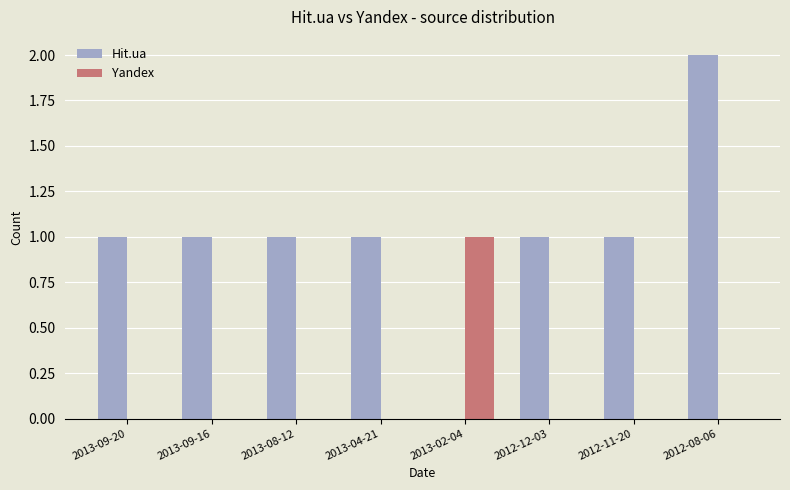

Reading right to left, list all the values displayed in this chart.

Hit.ua: 2012-08-06=2	2012-11-20=1	2012-12-03=1	2013-02-04=0	2013-04-21=1	2013-08-12=1	2013-09-16=1	2013-09-20=1
Yandex: 2012-08-06=0	2012-11-20=0	2012-12-03=0	2013-02-04=1	2013-04-21=0	2013-08-12=0	2013-09-16=0	2013-09-20=0